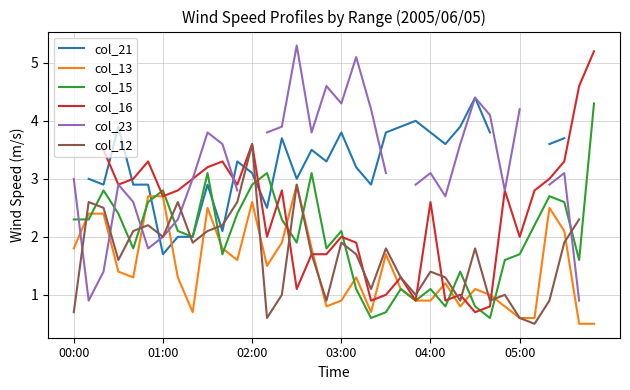

Which series has the largest range (max minus min)?

col_23